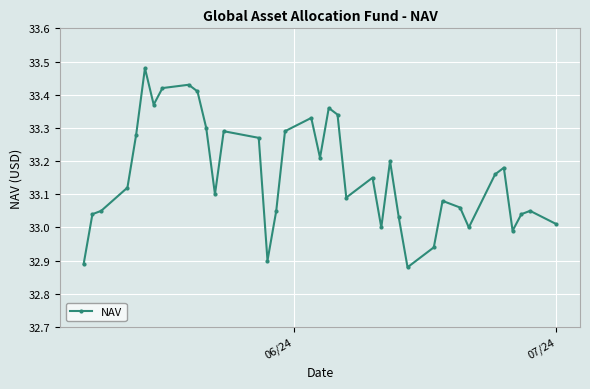

Is this an area chart (filled region under the line)?

No